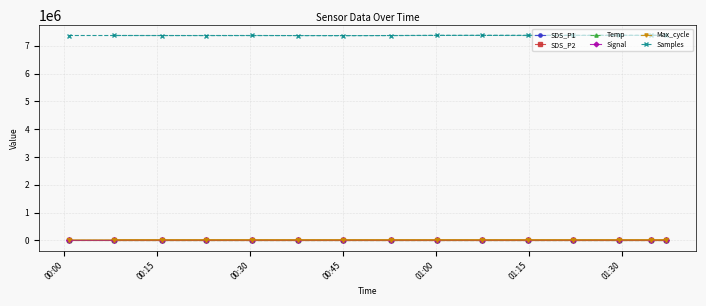

At how many categories does at least one series exceed 2447606?

15